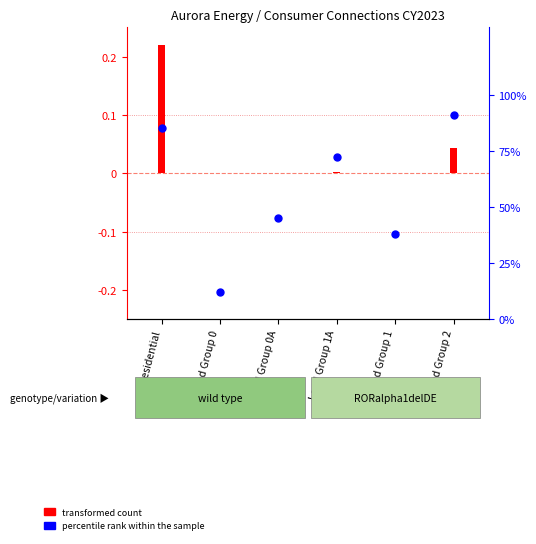

Which has a higher value, Residential or Load Group 0A?

Residential